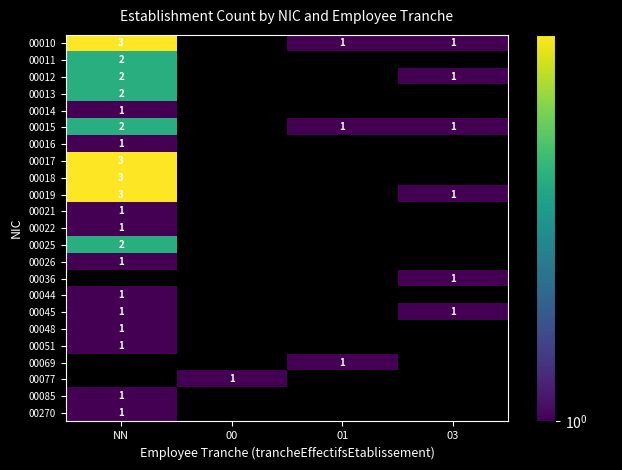

Is the value of 00010 at 01 greater than the value of 00013 at NN?

No